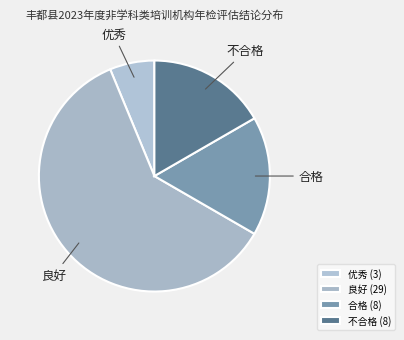

Approximately how many times larger is the value at 不合格 compared to 合格?

1.0